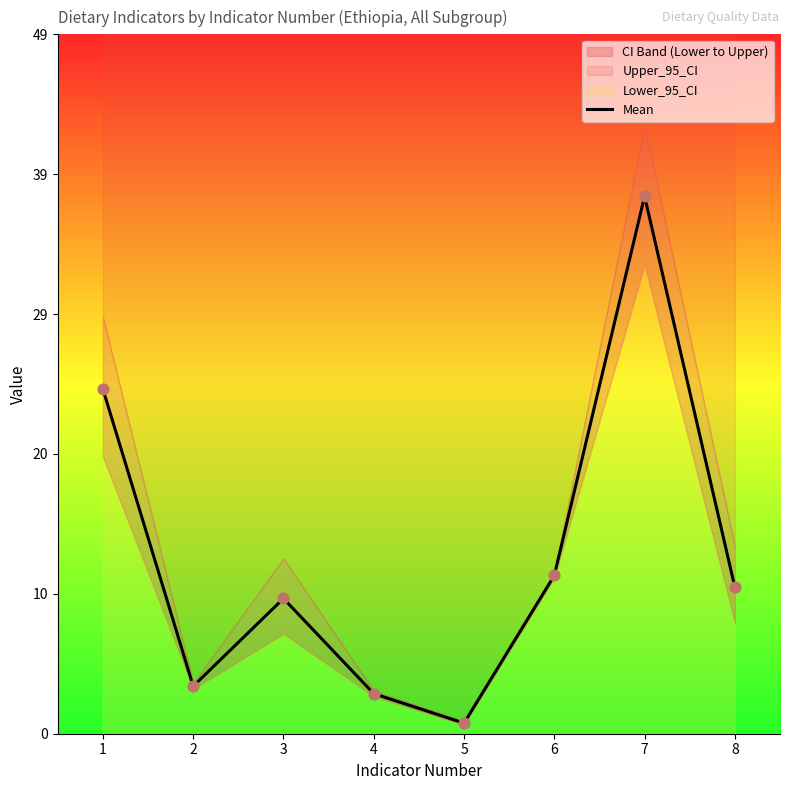

Between 7 and 6, which is larger?

7